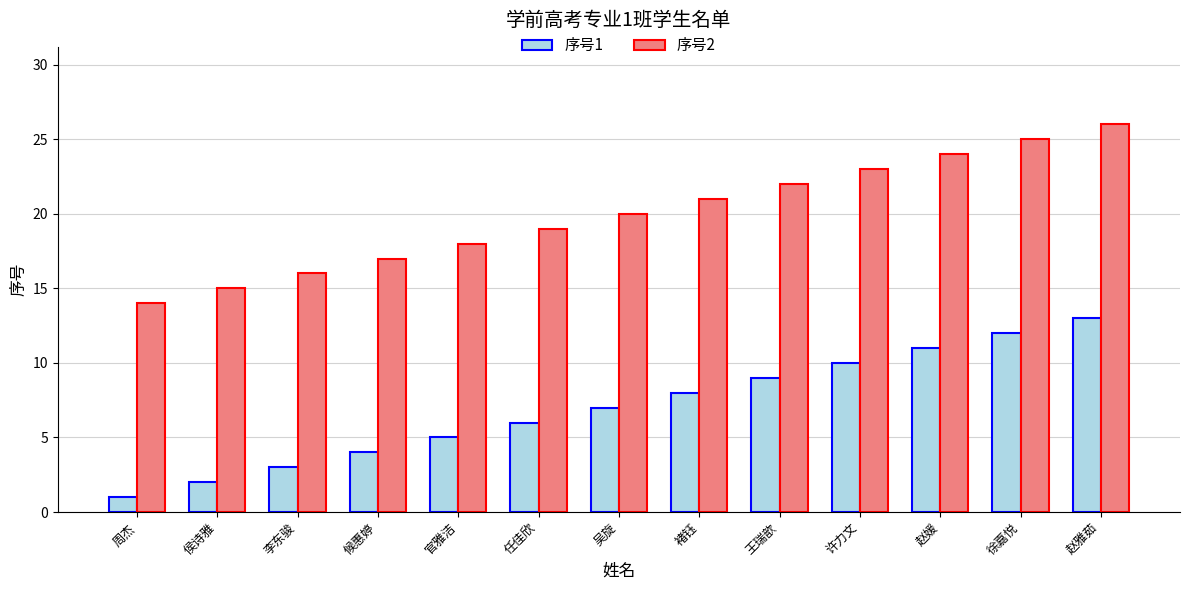

How many bars are there in each group?

2